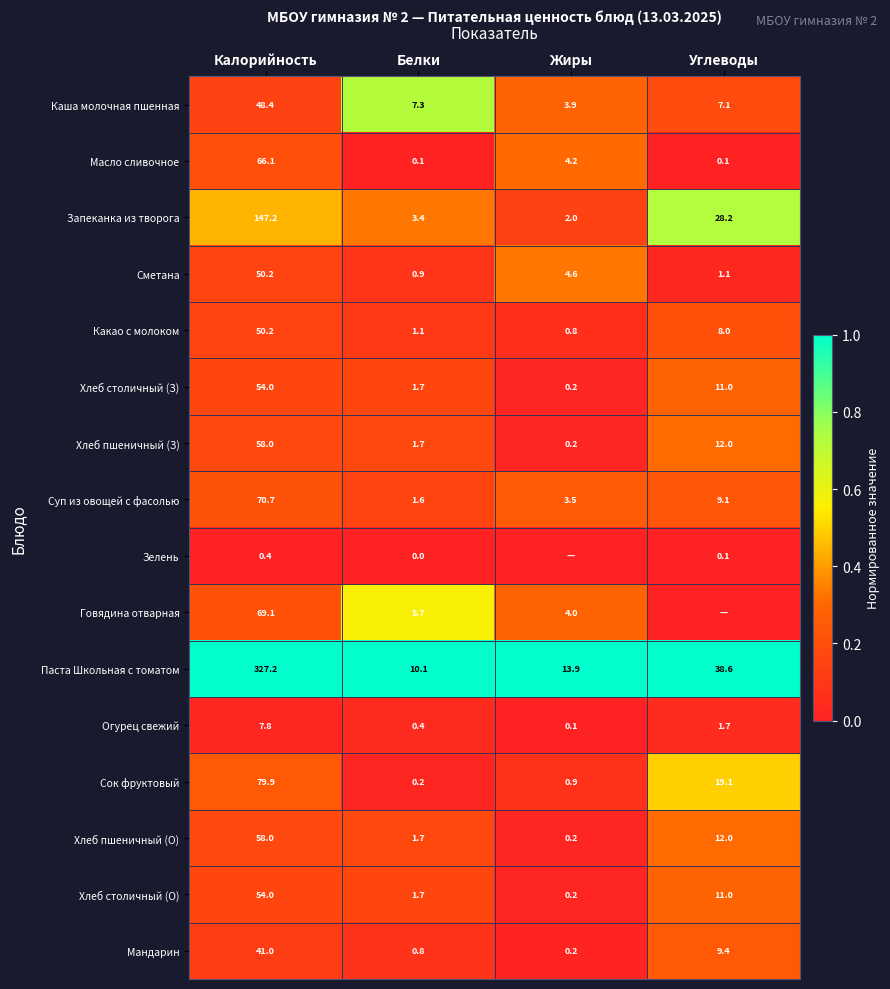

What is the difference between the second highest and second lowest values in the Запеканка из творога series?

24.8